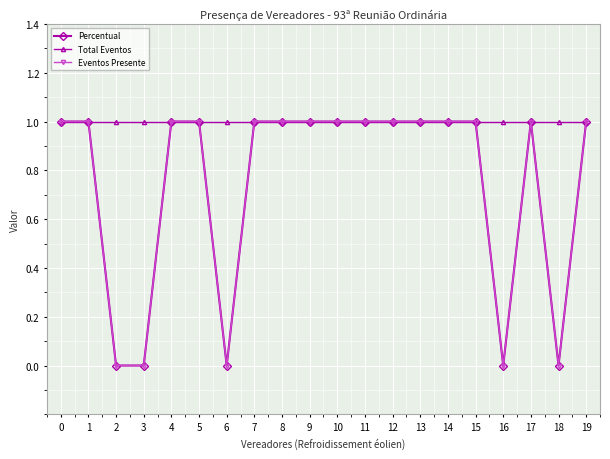

How many interior local valleys does the Percentual series have?

3